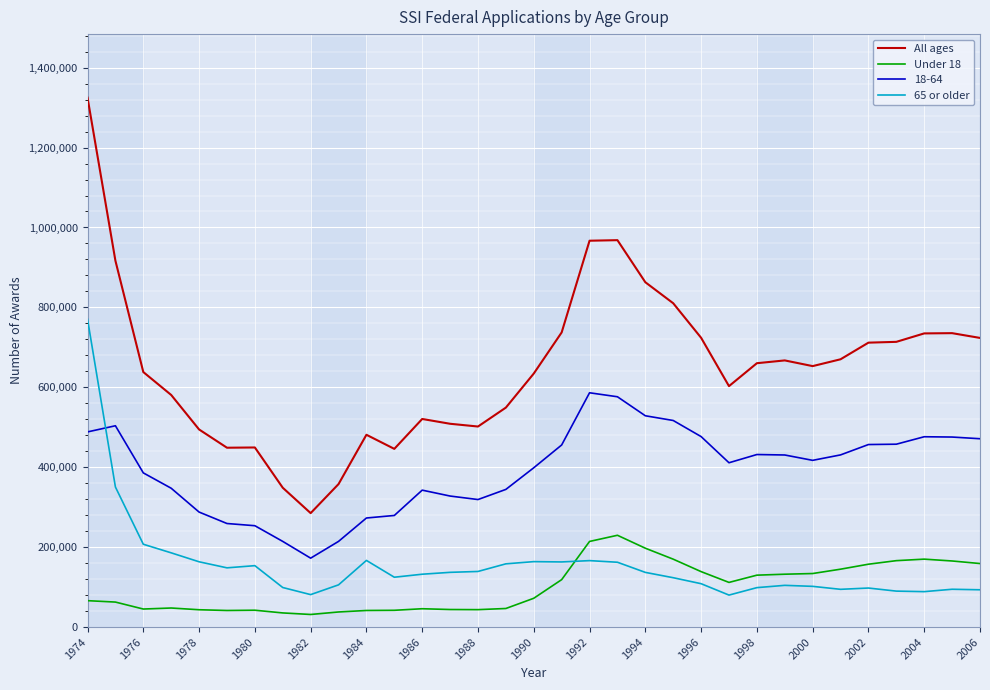

Which series has the widest spread of values?

All ages